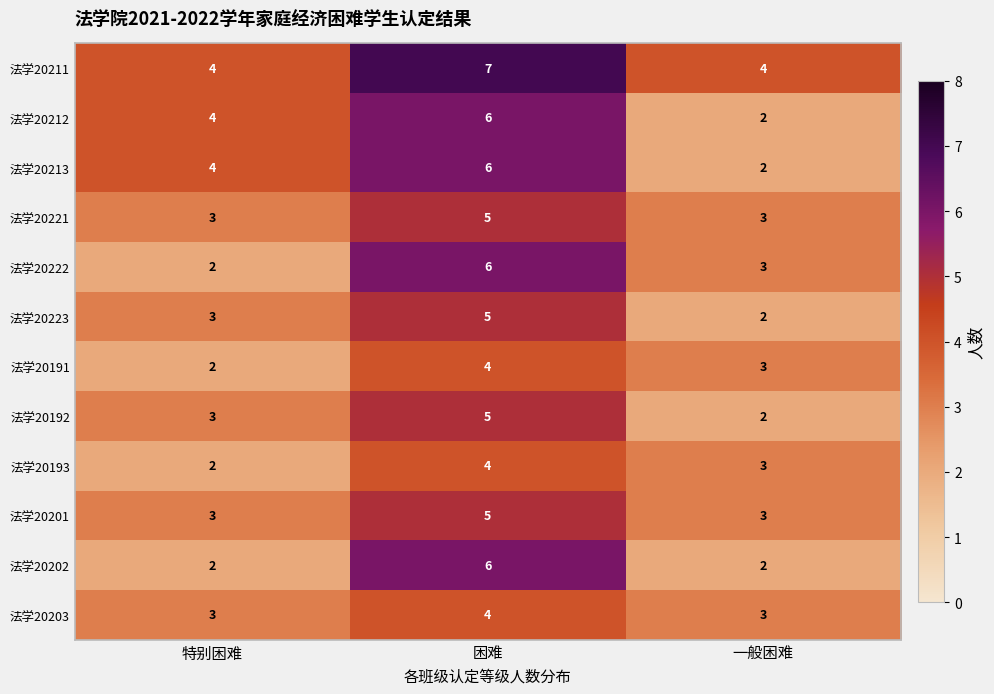

The value of 法学20212 at 特别困难 is 4. True or false?

True